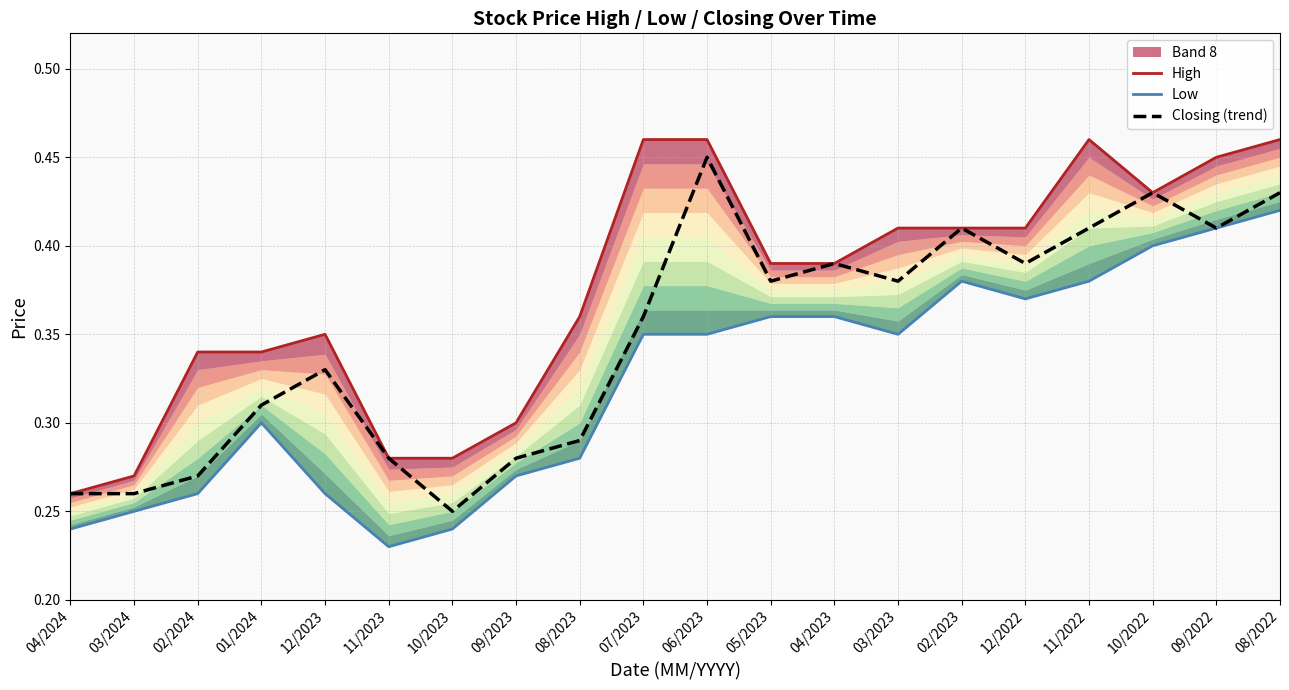

Is it true that Low equals 0.4 at 09/2023?

False